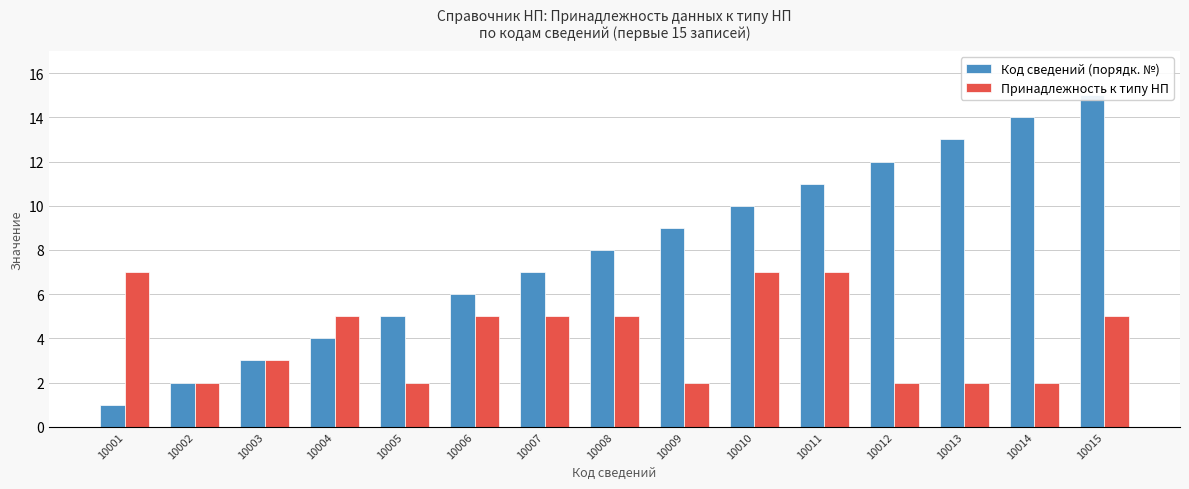

Count the number of categories in the chart.

15